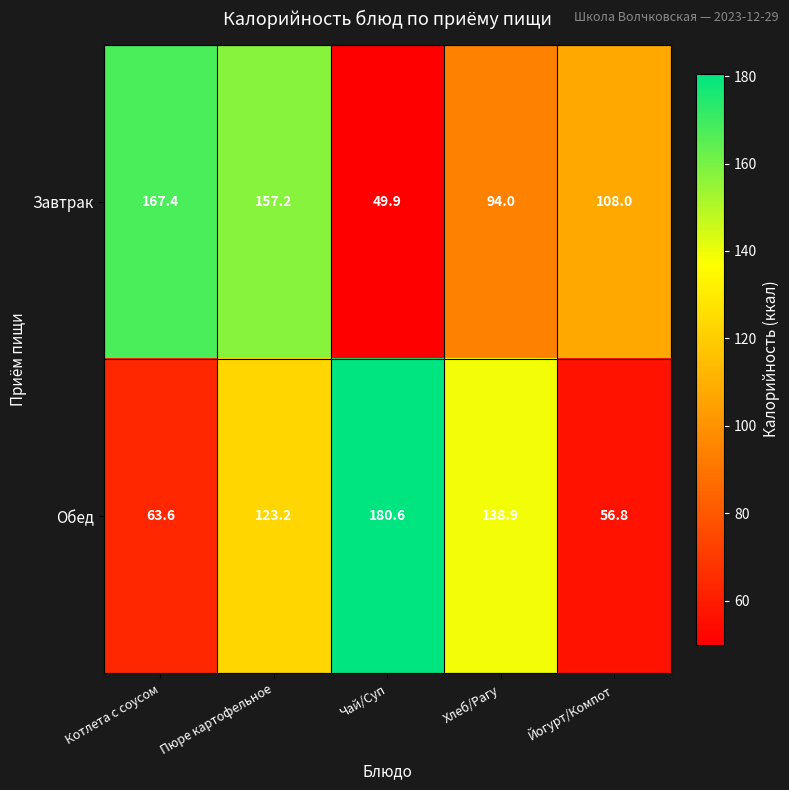

At which category is the sum across all series the highest?

Пюре картофельное